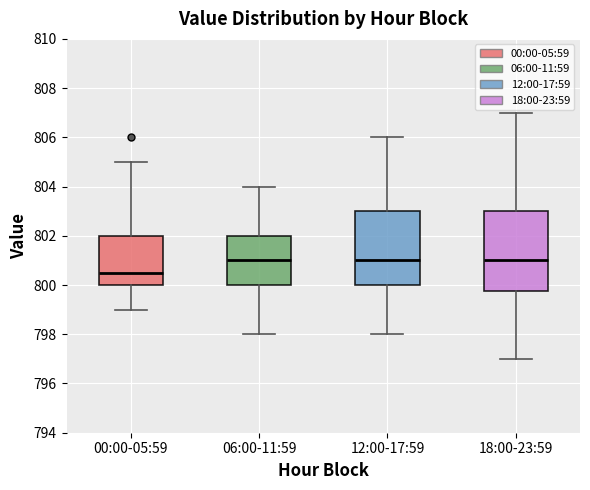

Reading left to right, read every box against the y-axis: the position of its median line, the range the box covers, and the ends of its whiskers. The values are not printed on the chart, so give them approximately, as read against the axis.

00:00-05:59: median 800.6, box 800.0 to 802.0, whiskers 799.0 to 805.0
06:00-11:59: median 801.0, box 800.0 to 802.0, whiskers 798.0 to 804.0
12:00-17:59: median 801.0, box 800.0 to 803.0, whiskers 798.0 to 806.0
18:00-23:59: median 801.0, box 799.8 to 803.0, whiskers 797.0 to 807.0